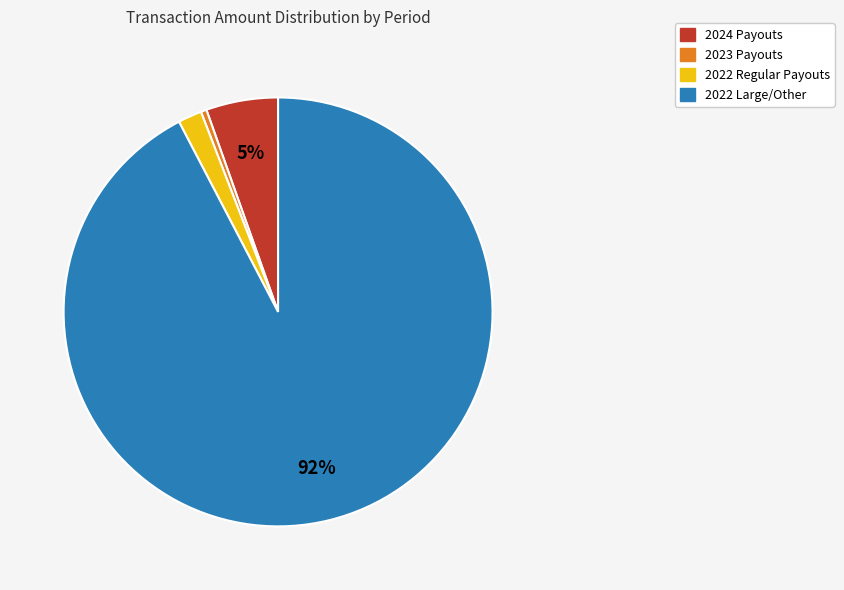

Count the number of slices in the pie.

4